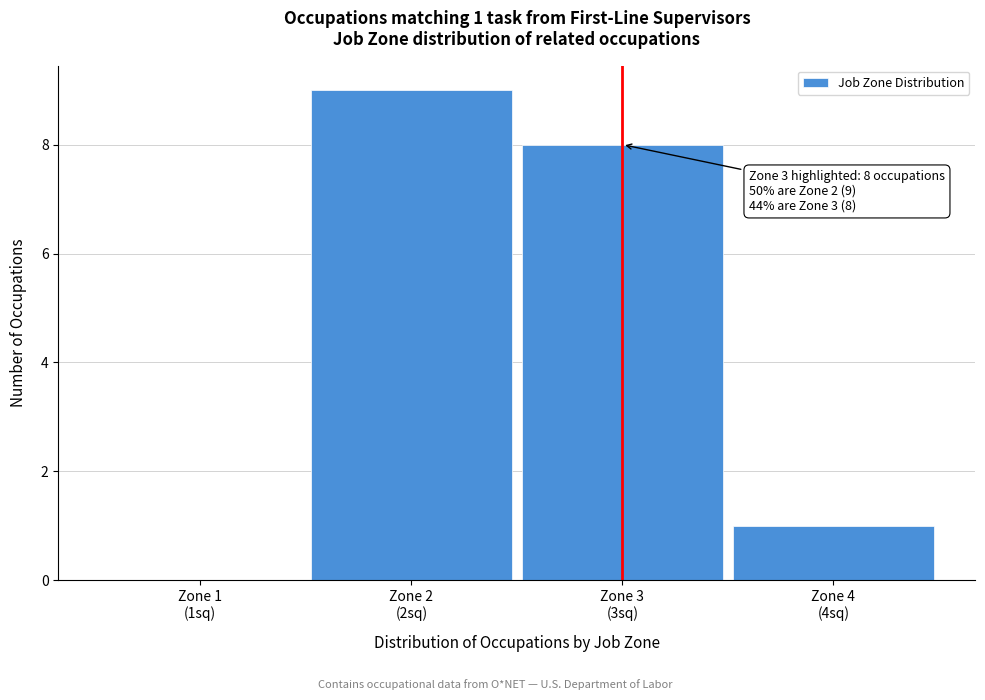

What is the maximum value shown in the chart?

9